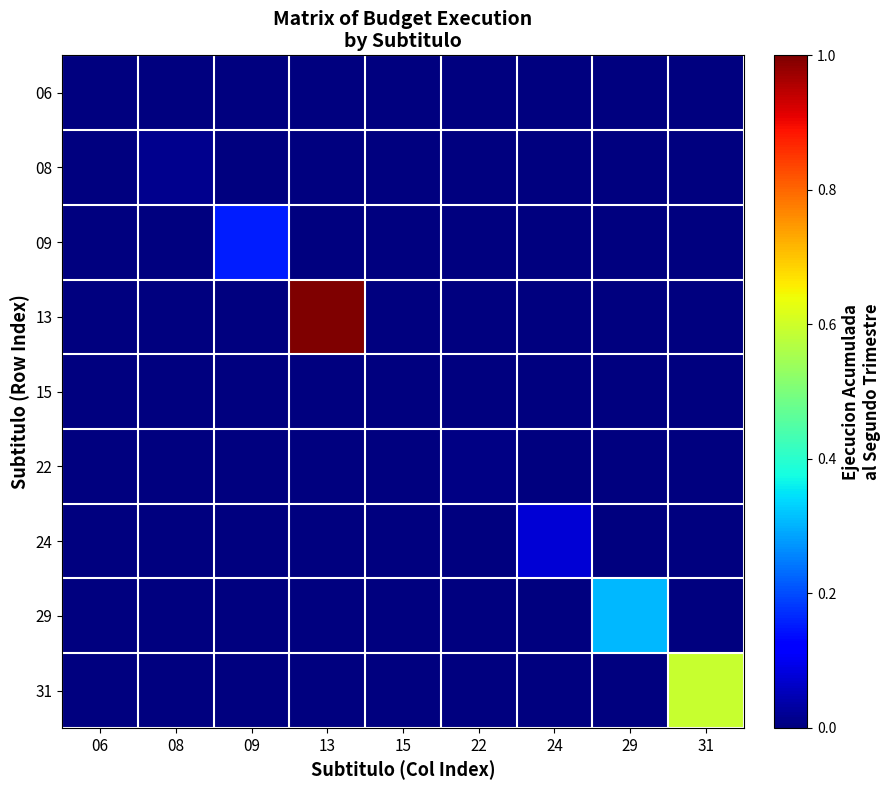

Which has a higher value, 09 or 24?

09